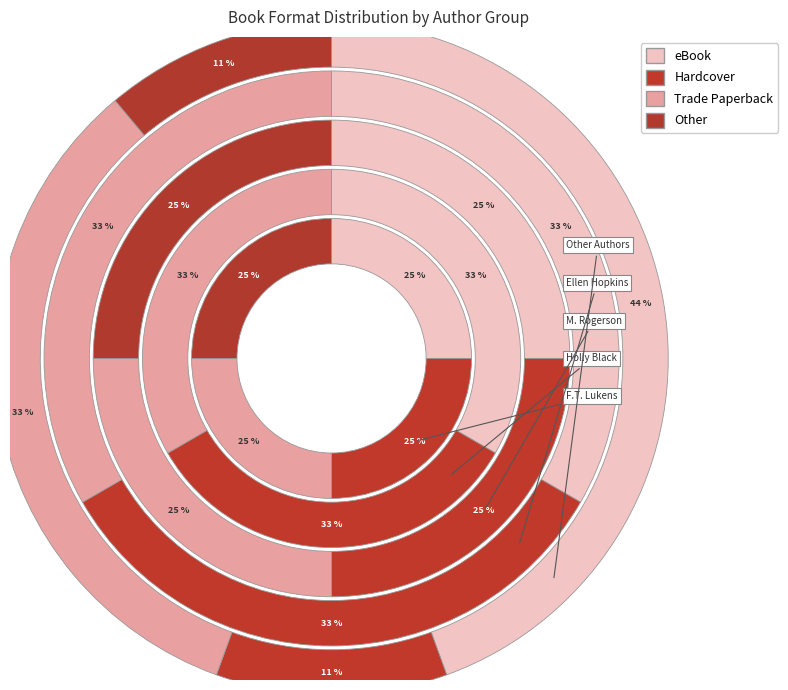

Is it true that eBook is 20% of the pie?

False